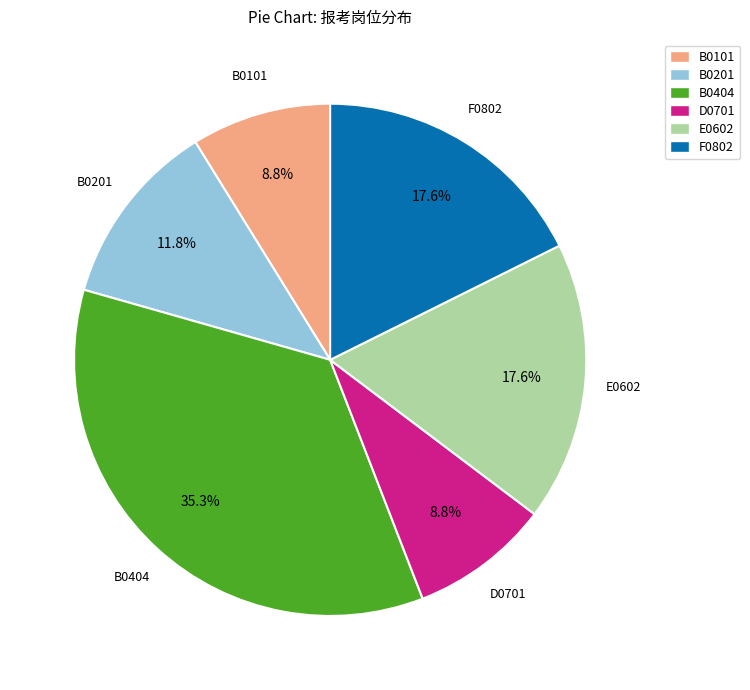

How many slices are in this pie chart?

6